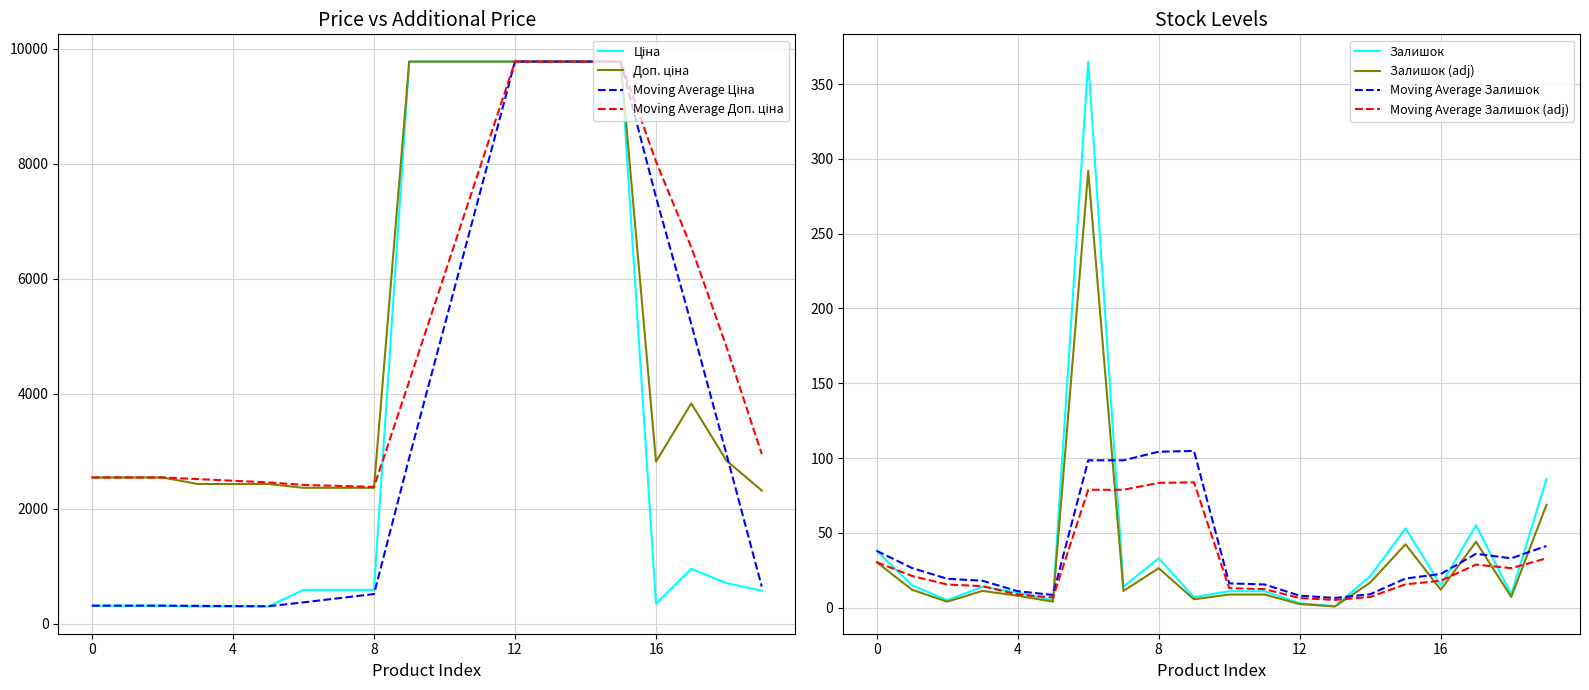

Which label corresponds to the largest value in the chart?

9